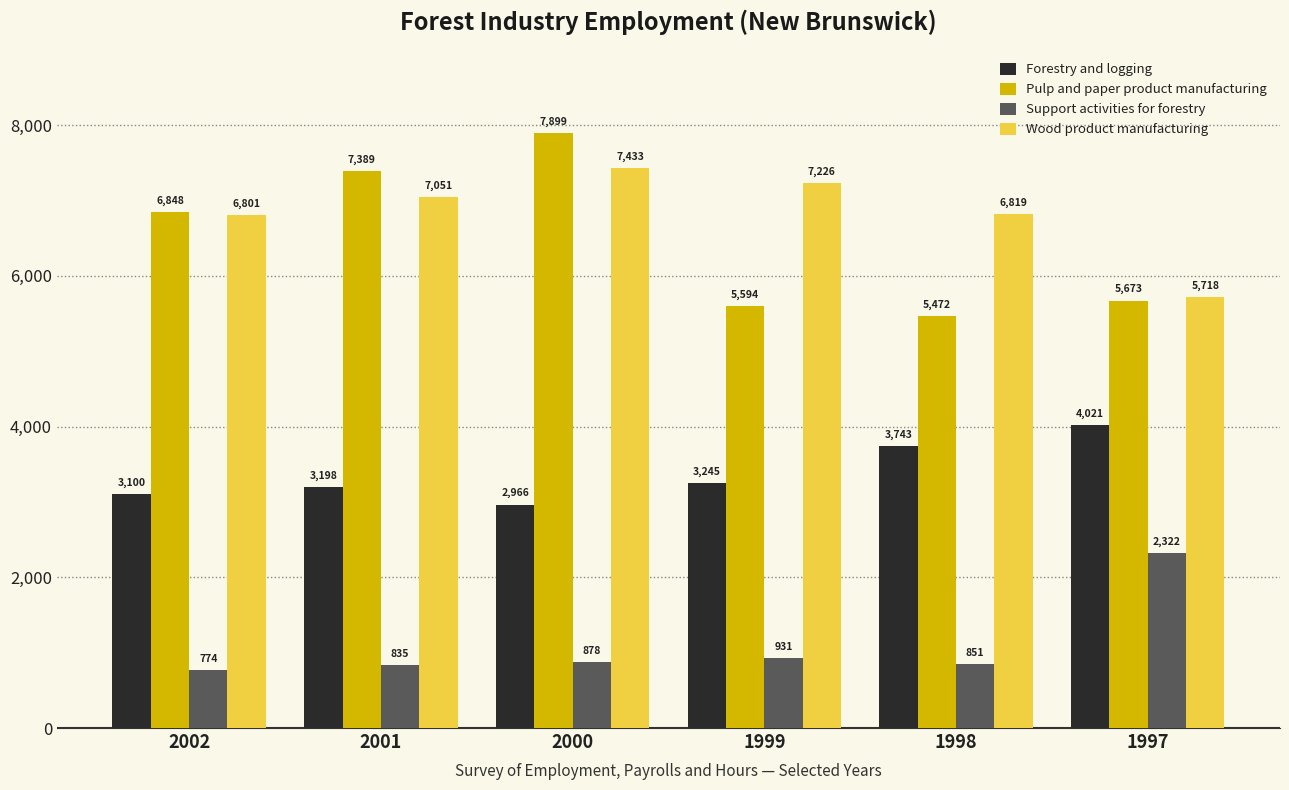

What are all the series names shown in the legend?

Forestry and logging, Pulp and paper product manufacturing, Support activities for forestry, Wood product manufacturing